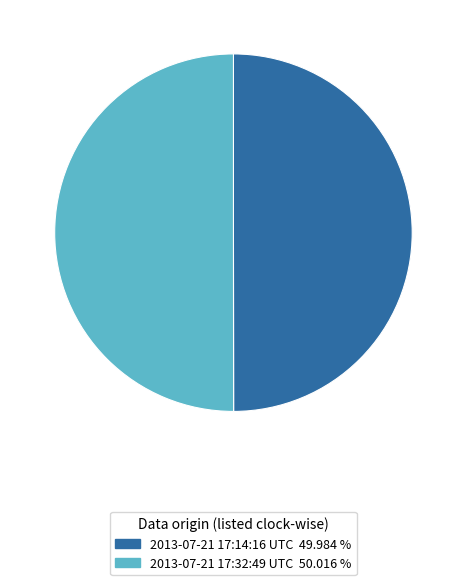

Is it true that 2013-07-21 17:32:49 UTC is 50% of the pie?

True